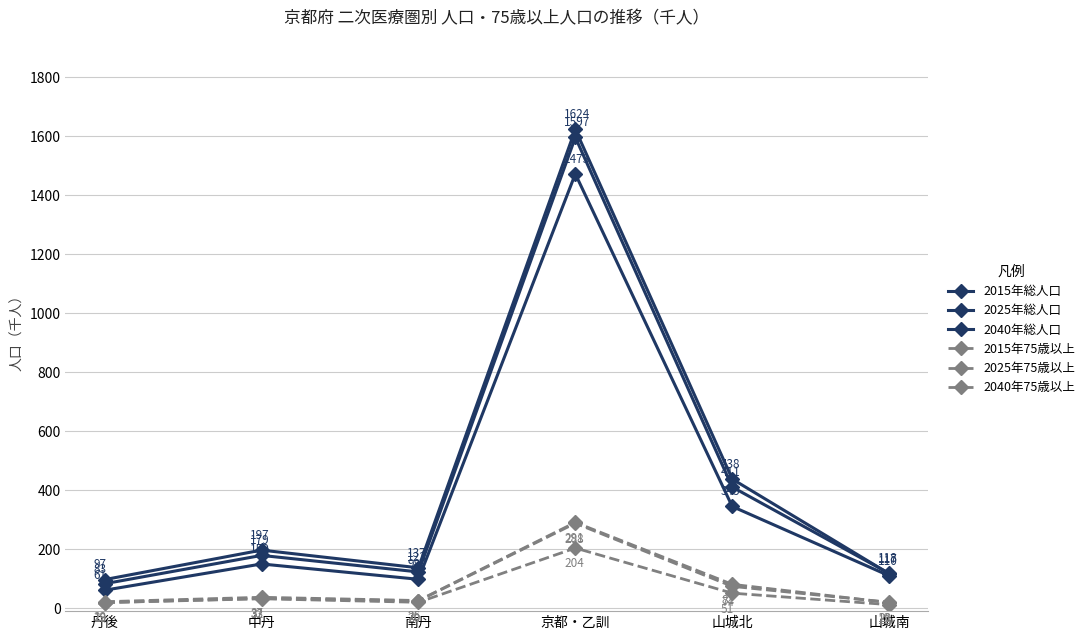

The 2025年総人口 series shows 179 at 中丹. True or false?

True